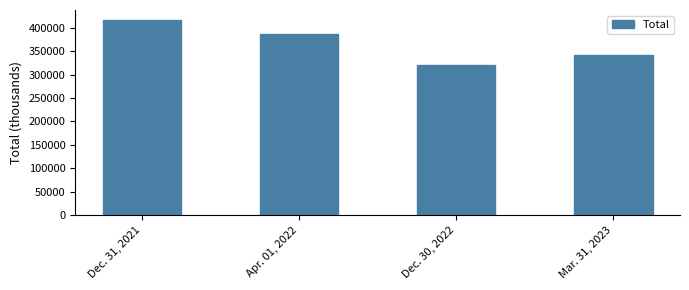

List the labels in order of value, smallest first.

Dec. 30, 2022, Mar. 31, 2023, Apr. 01, 2022, Dec. 31, 2021